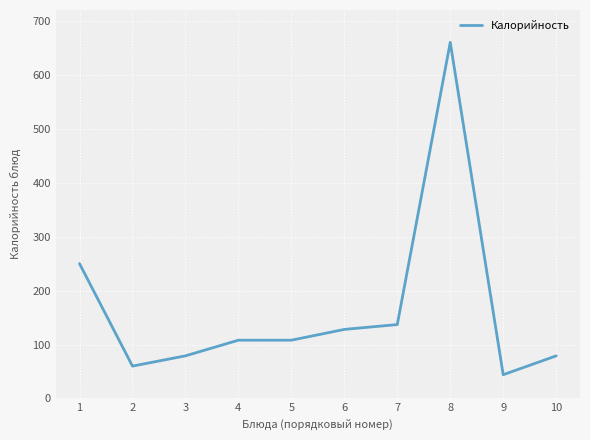

At which label is the value closest to 352?

1